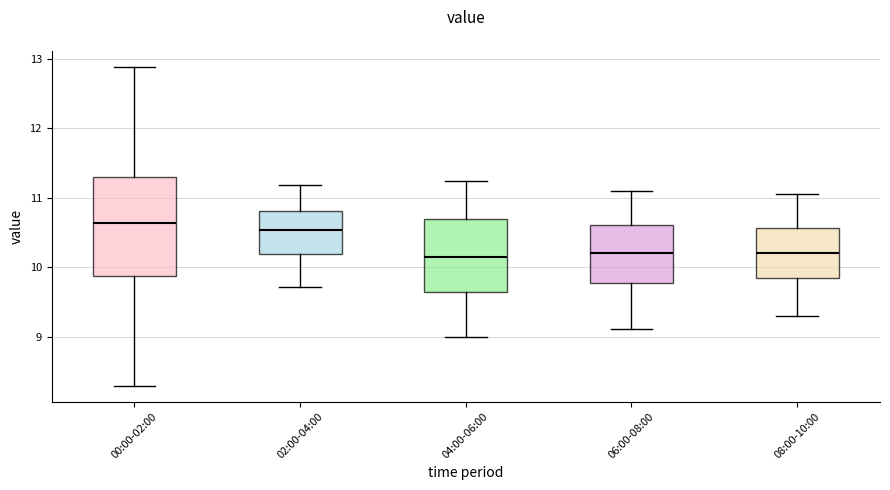

Comparing the boxes themselves (not the whiskers), which one is the tallest?

00:00-02:00